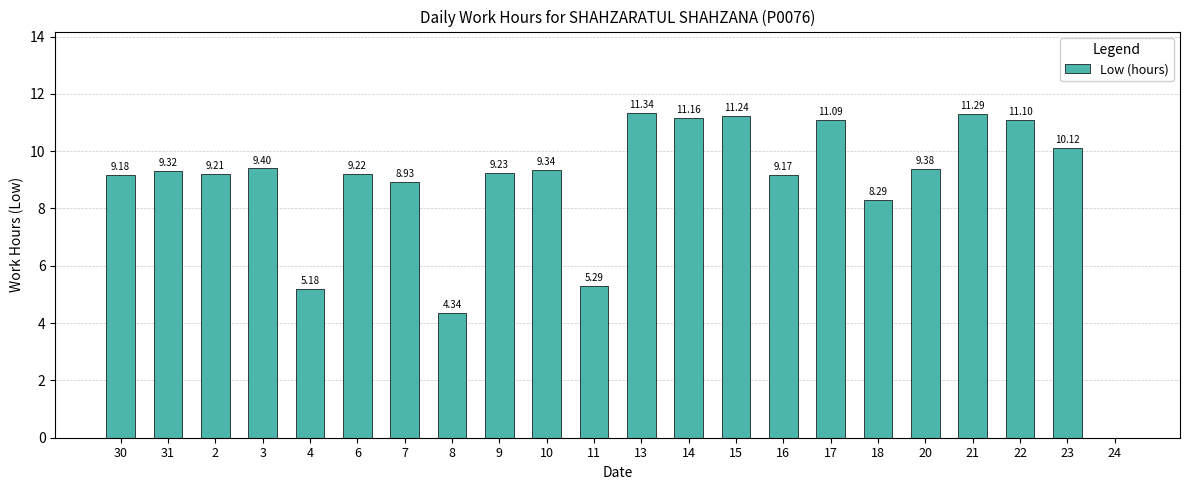

How many distinct data groups are displayed?

1